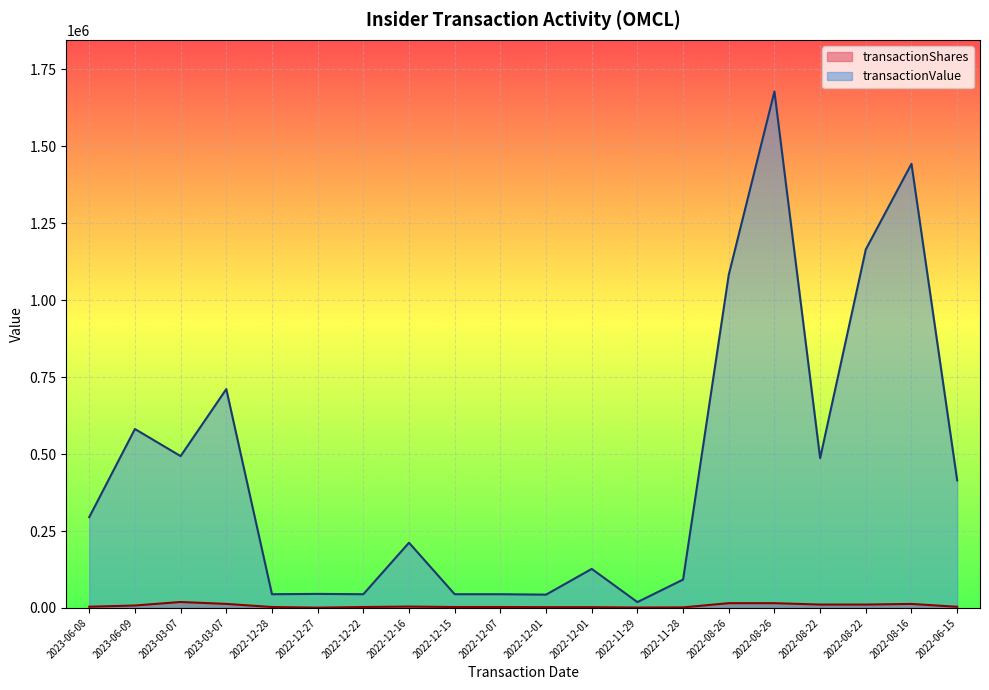

Where is the first local minimum for transactionValue?

2023-03-07